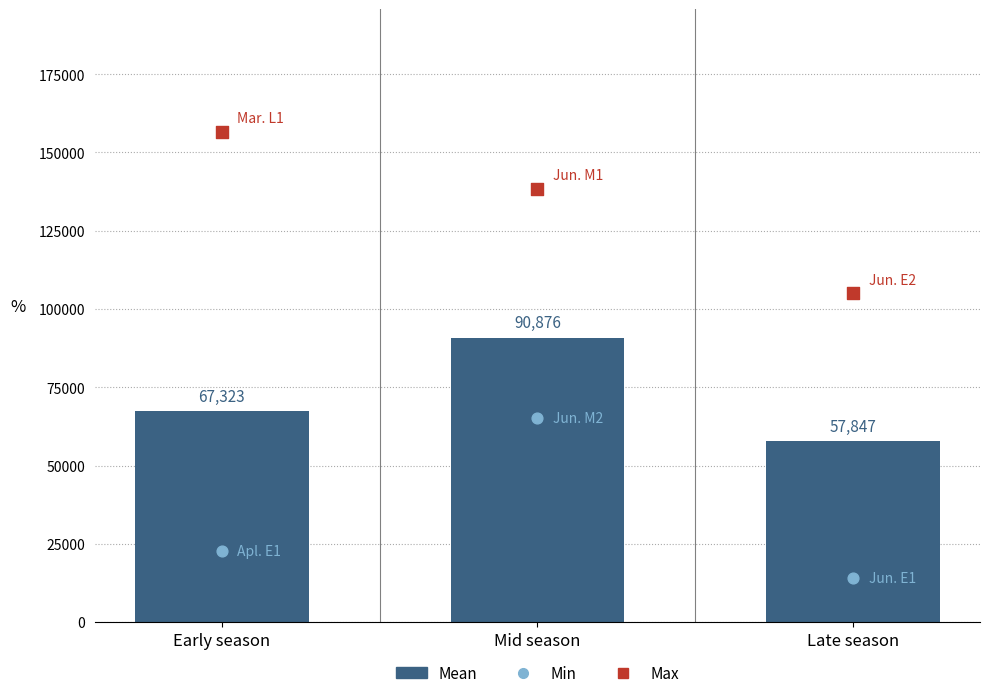

Between Late season and Mid season, which is larger?

Mid season